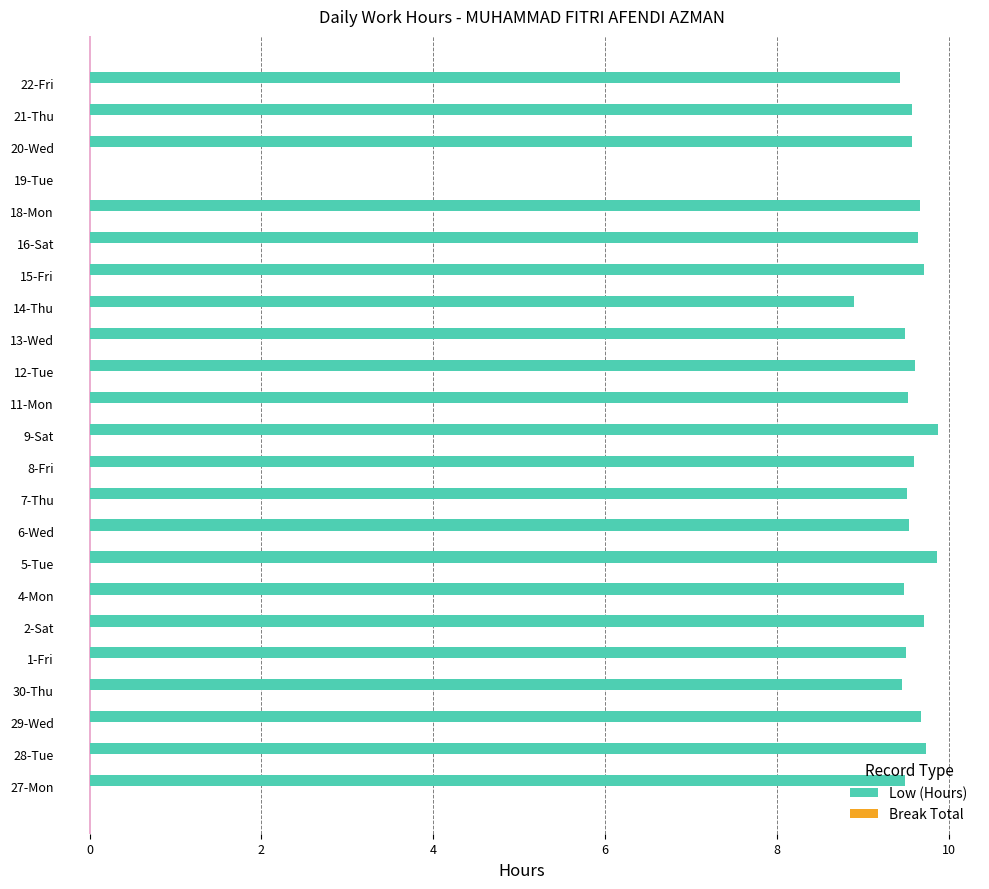

What is the maximum value shown in the chart?

9.9